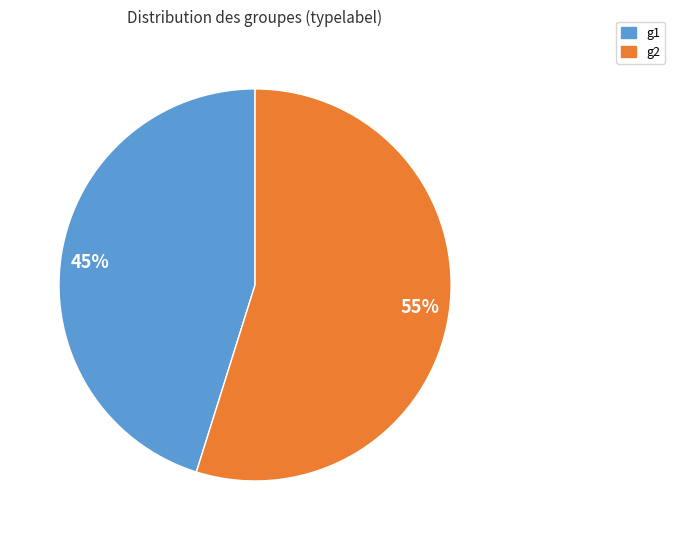

To the nearest percent, what is the difference between the largest and smallest slice percentages?

10%